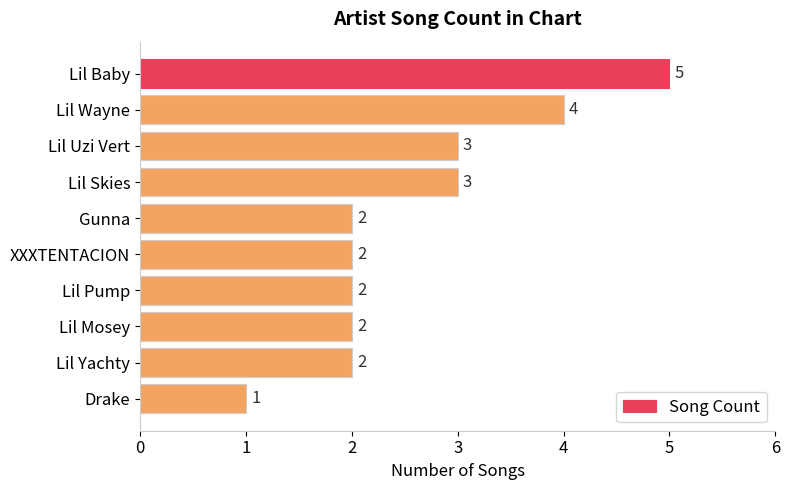

What is the value of the 8th bar from the top?

2